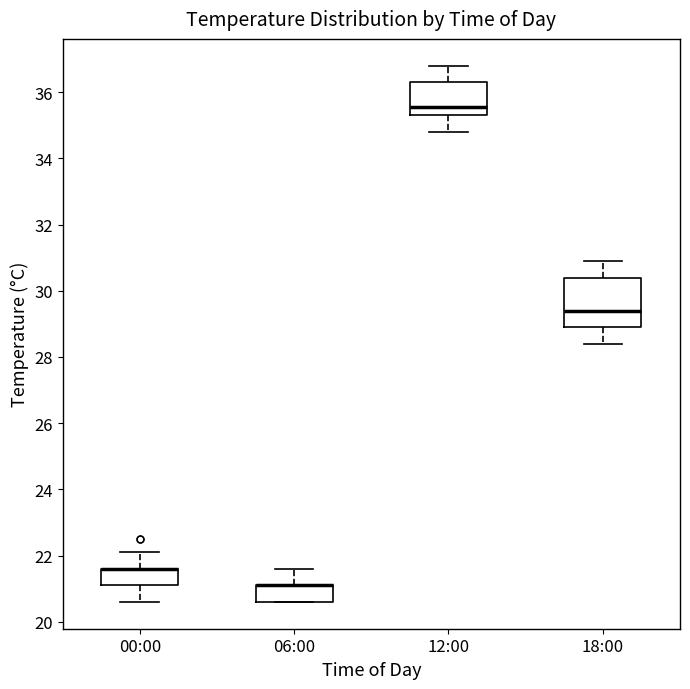

Which box is the tallest, from its lower edge to its upper edge?

18:00